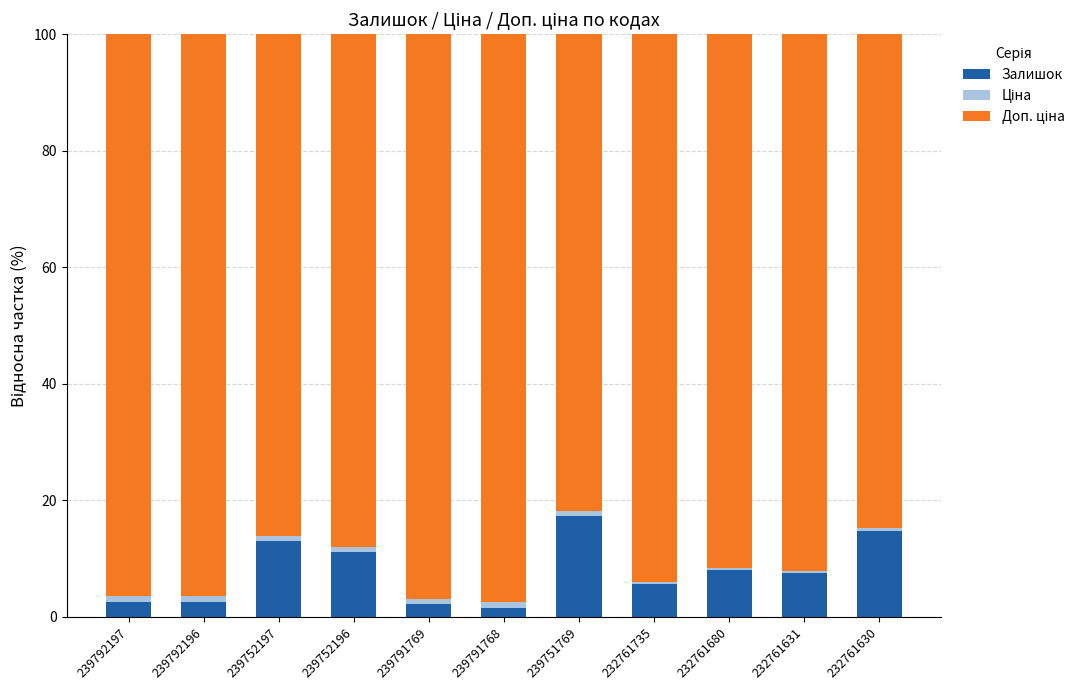

How many values in the Залишок series exceed 7?

6